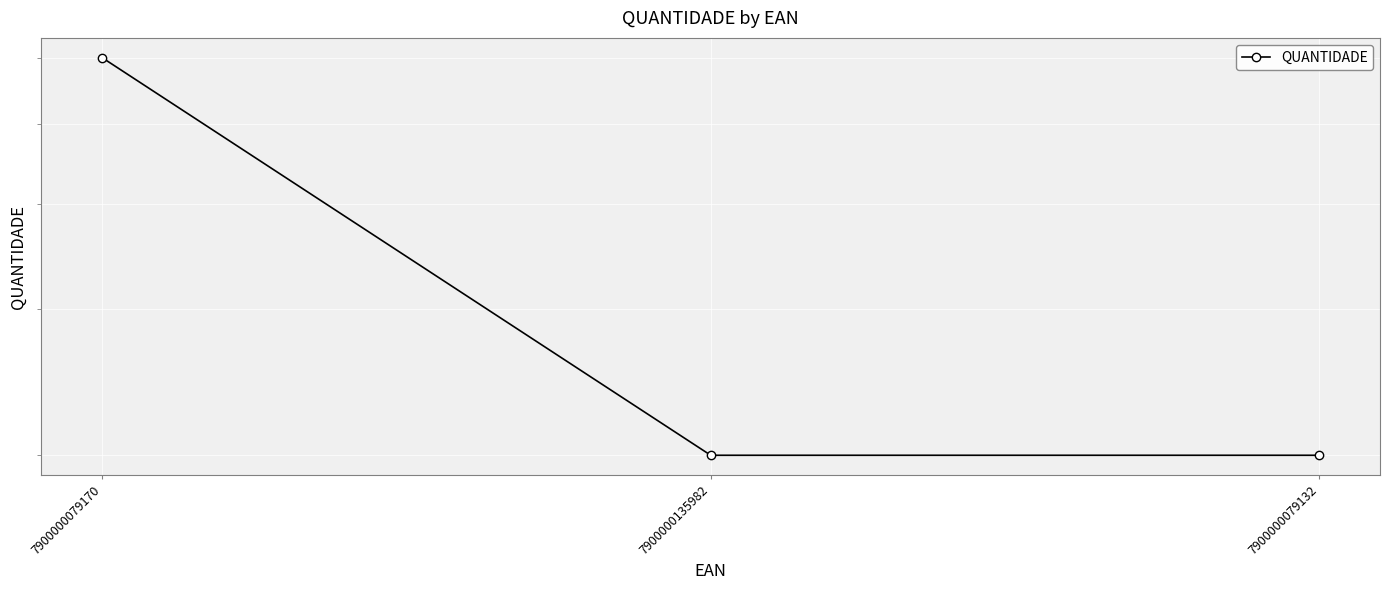

List the labels in order of value, largest first.

7900000079170, 7900000135982, 7900000079132